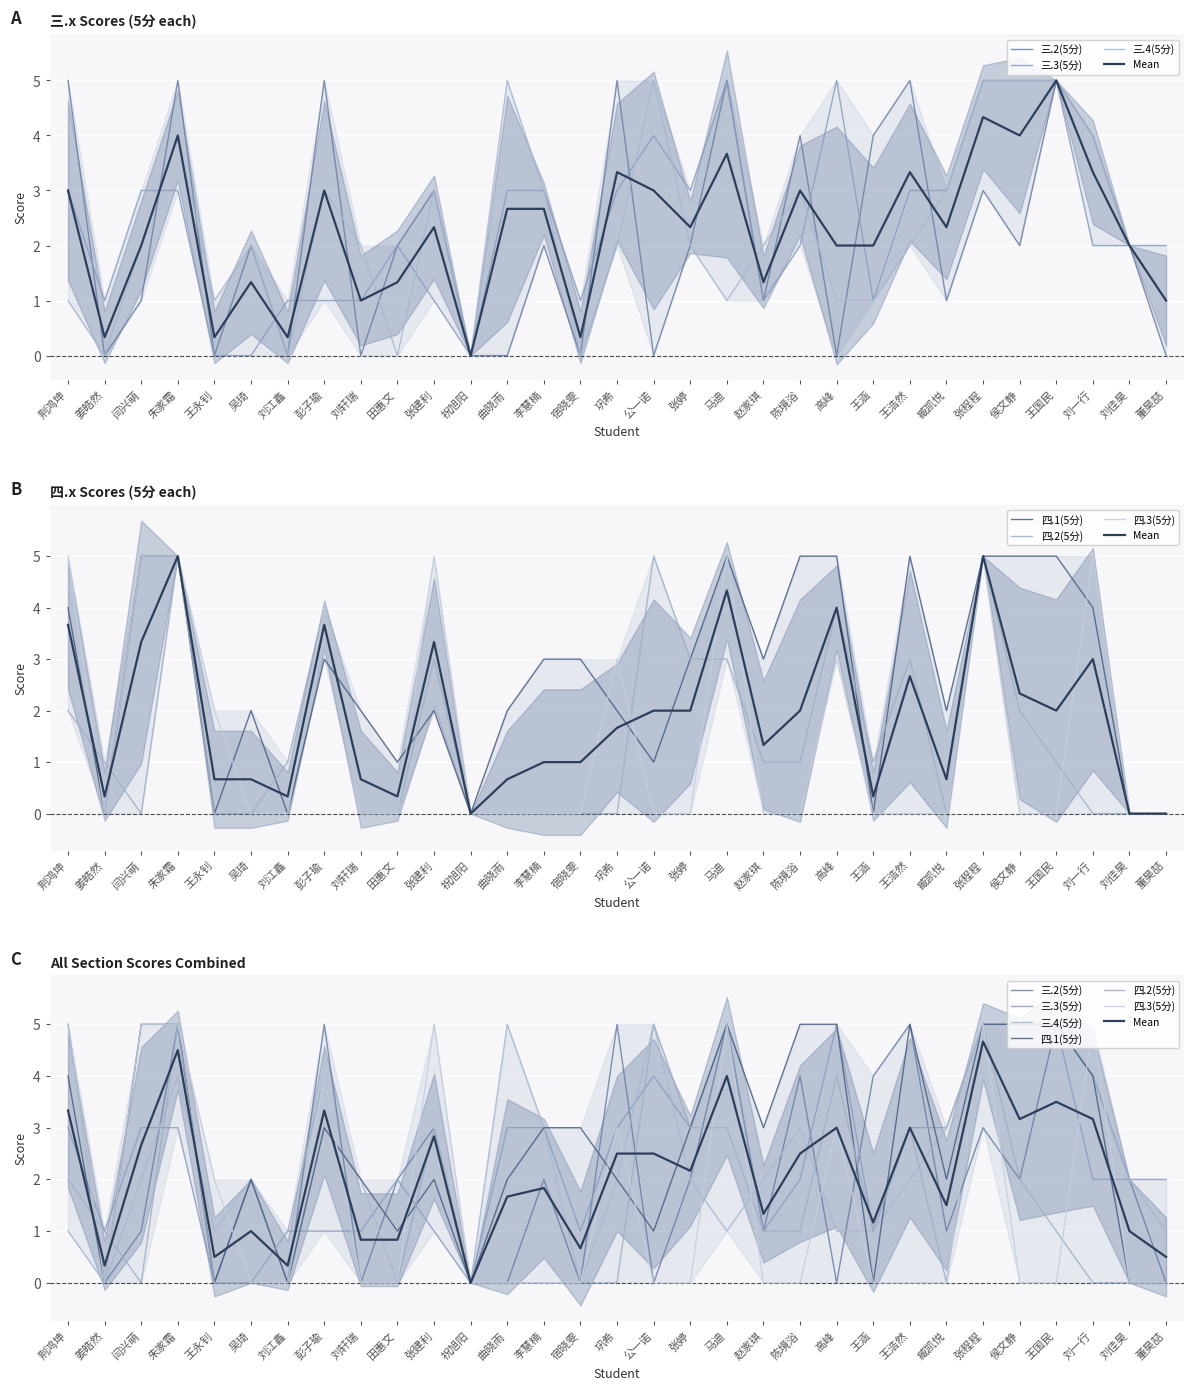

What is the maximum value for 三.4(5分)?

5